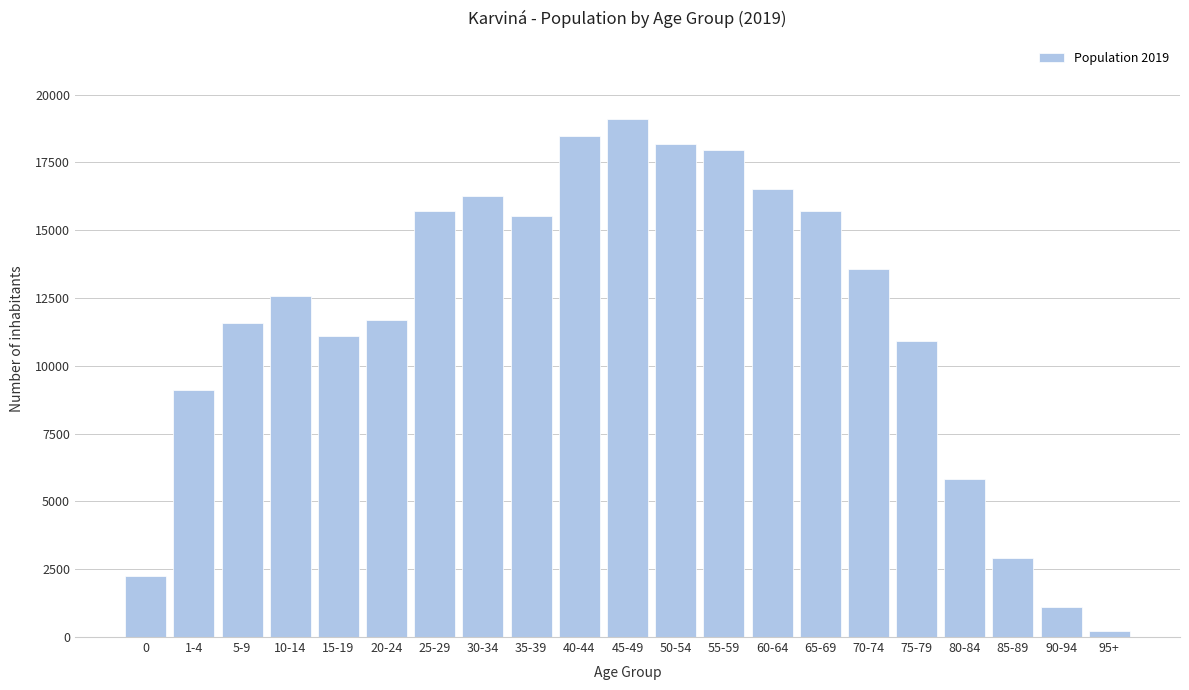

The value at 30-34 is 16254. True or false?

True